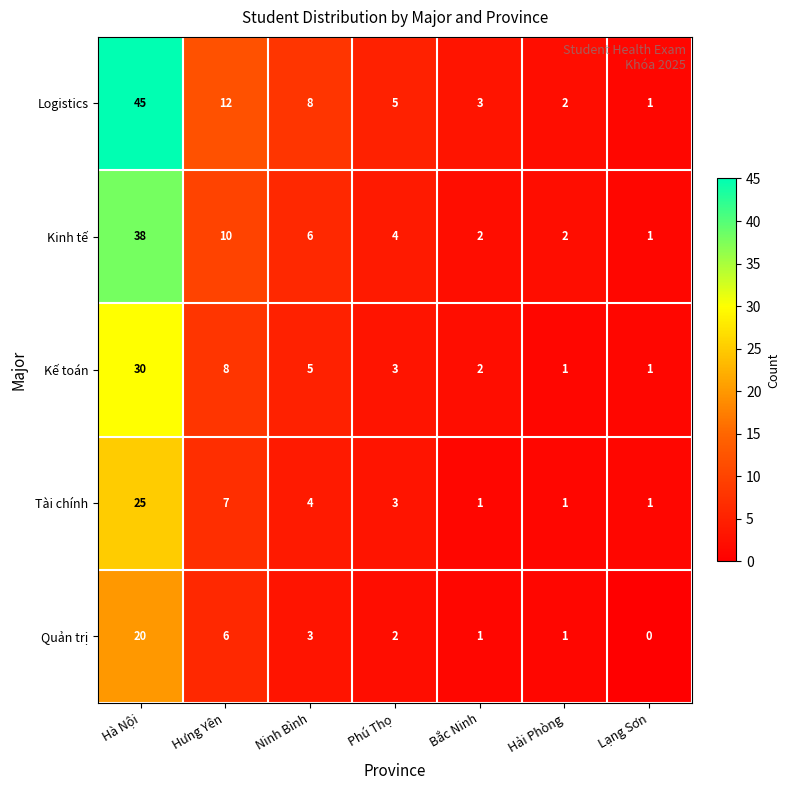

Which category has the lowest value across all series?

Lạng Sơn